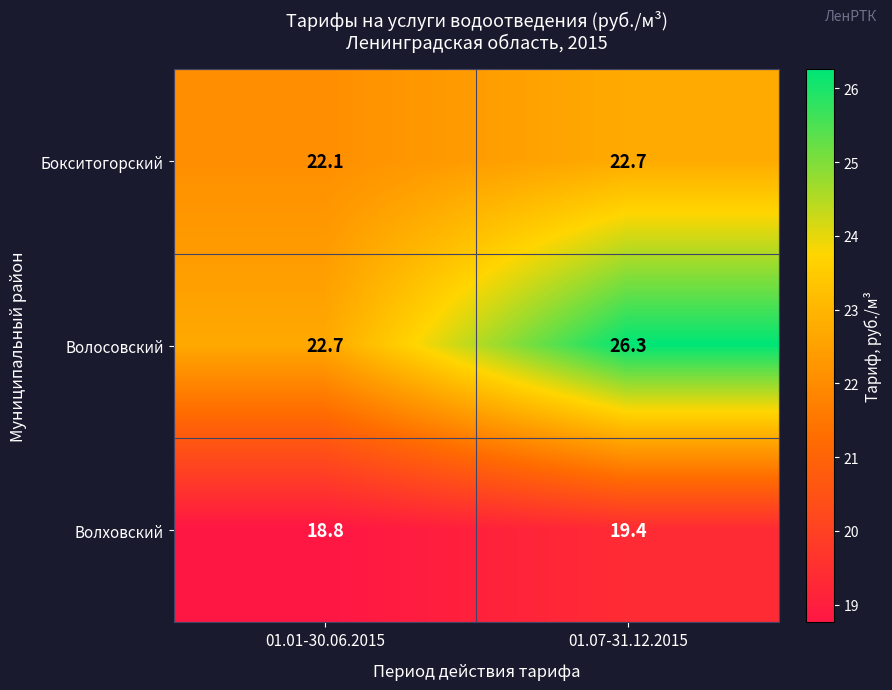

At which category does the chart reach its minimum across all series?

01.01-30.06.2015